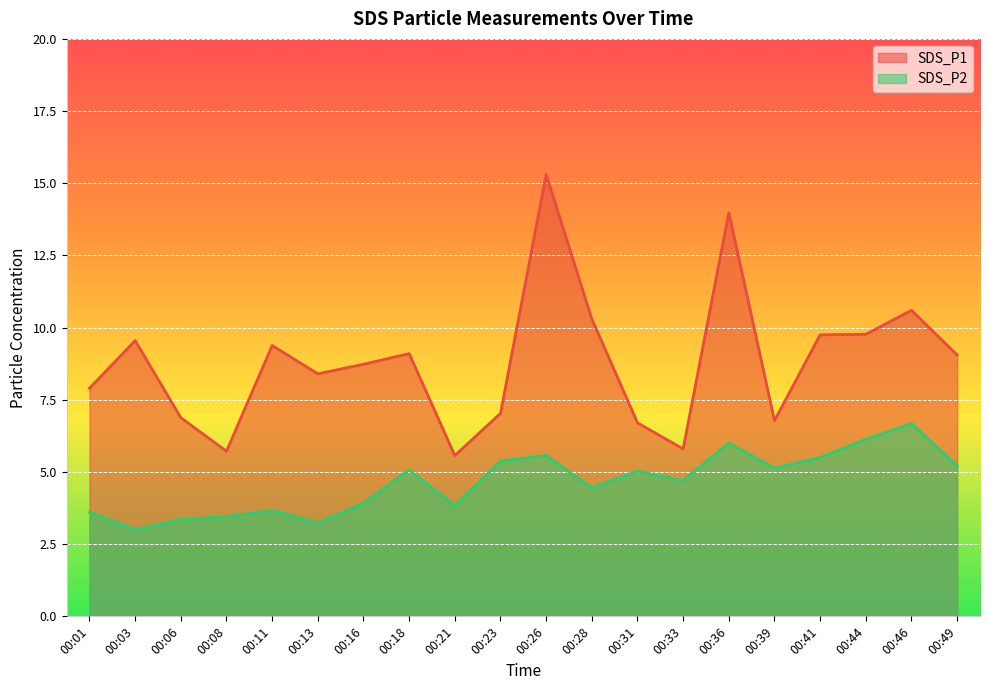

Reading left to right, what are all the values shown in this chart?

SDS_P1: 00:01=7.9	00:03=9.6	00:06=6.9	00:08=5.7	00:11=9.4	00:13=8.4	00:16=8.7	00:18=9.1	00:21=5.6	00:23=7.0	00:26=15.3	00:28=10.3	00:31=6.7	00:33=5.8	00:36=14.0	00:39=6.8	00:41=9.8	00:44=9.8	00:46=10.6	00:49=9.1
SDS_P2: 00:01=3.6	00:03=3.0	00:06=3.4	00:08=3.5	00:11=3.7	00:13=3.2	00:16=3.9	00:18=5.1	00:21=3.8	00:23=5.4	00:26=5.6	00:28=4.5	00:31=5.0	00:33=4.7	00:36=6.0	00:39=5.1	00:41=5.5	00:44=6.1	00:46=6.7	00:49=5.2